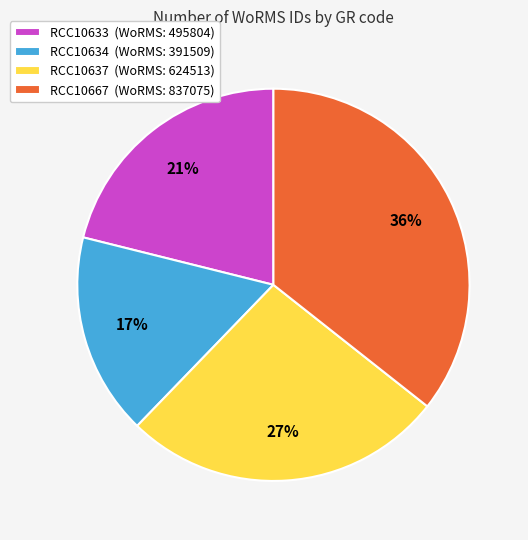

Is it true that RCC10637 is 18% of the pie?

False